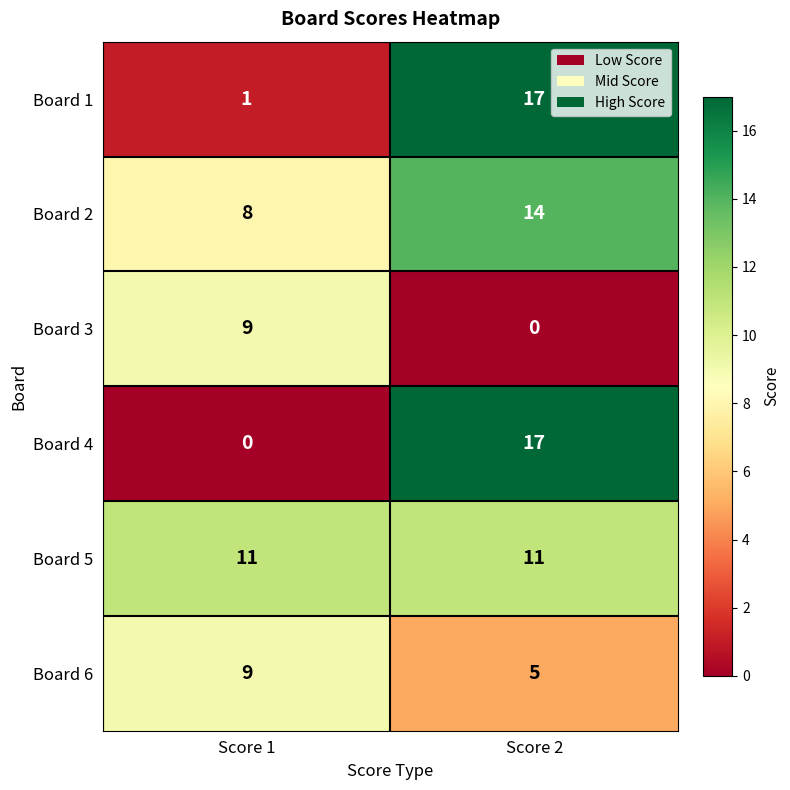

True or false: Board 4 has a value of 4 at Score 2.

False